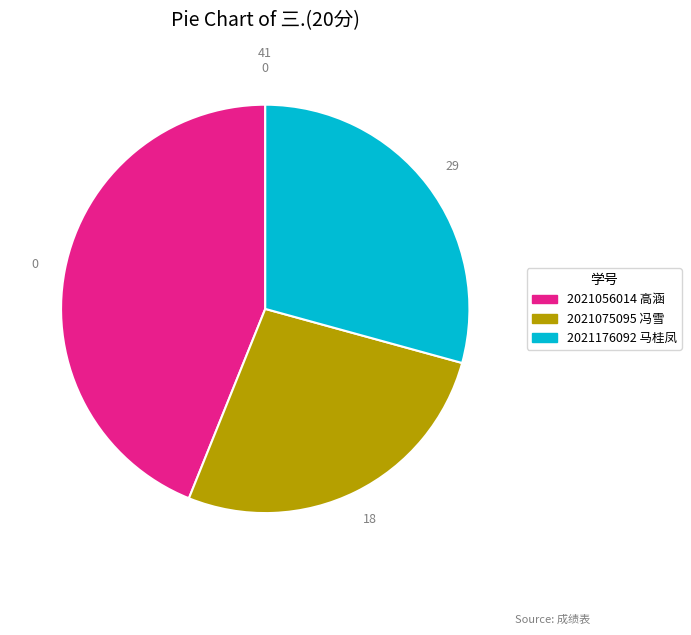

Count the number of slices in the pie.

3